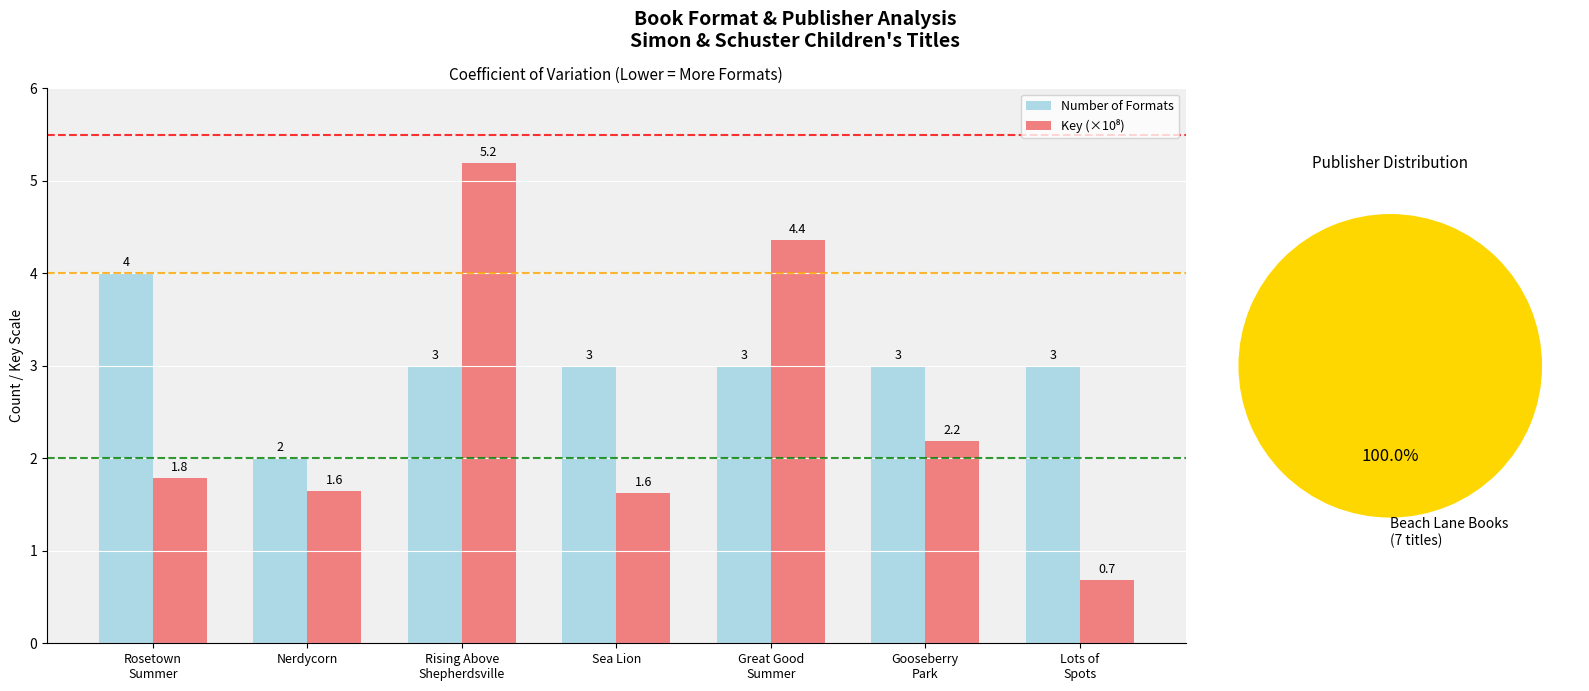

Reading right to left, list all the values displayed in this chart.

Number of Formats: 3.0	3.0	3.0	3.0	3.0	2.0	4.0
Key (×10⁸): 0.7	2.2	4.4	1.6	5.2	1.6	1.8